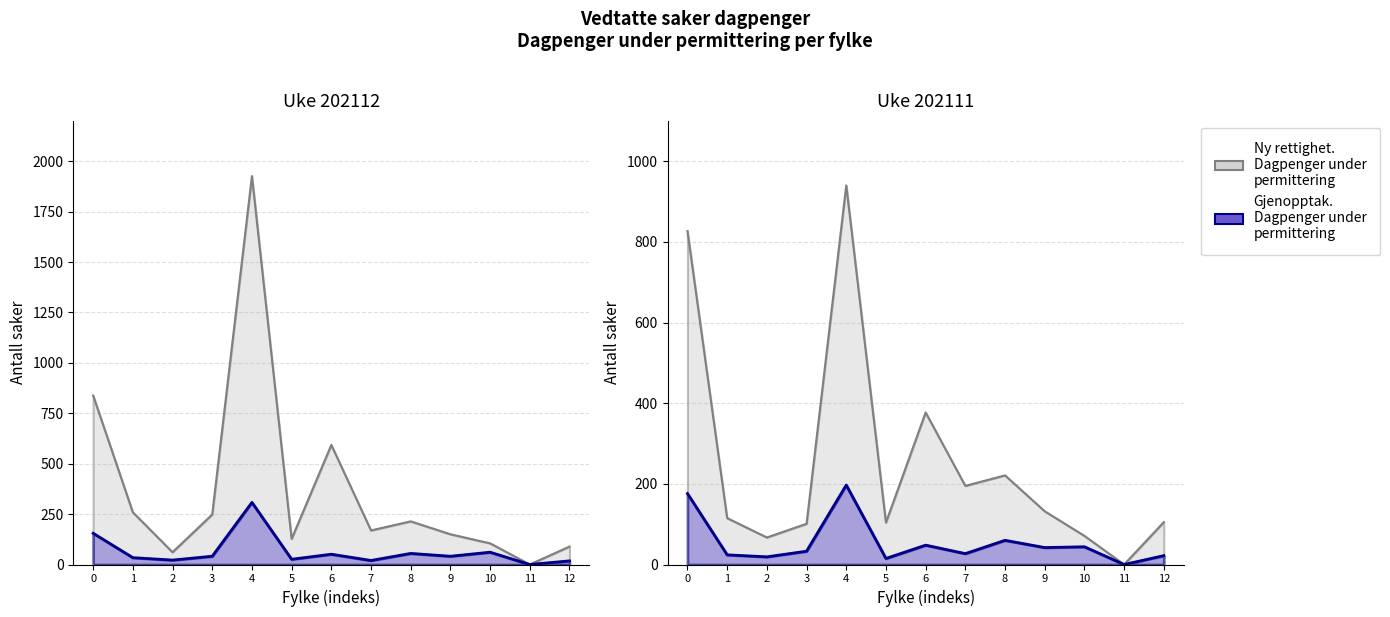

Between 13 and 20, which series saw the biggest shift?

Ny rettighet. Dagpenger under permittering